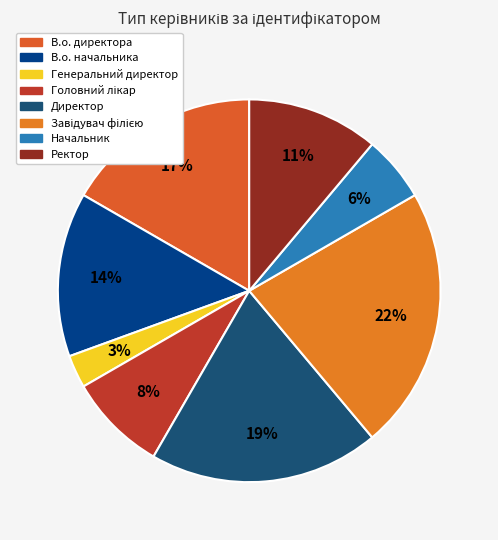

To the nearest percent, what is the difference between the largest and smallest slice percentages?

19%